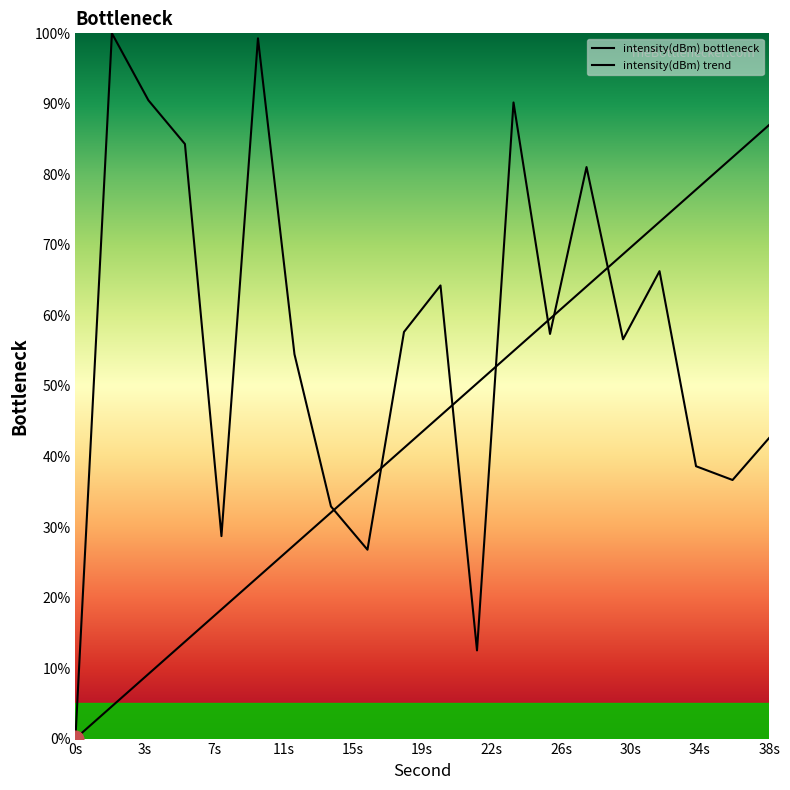

At which category does the data reach its first local peak?

2